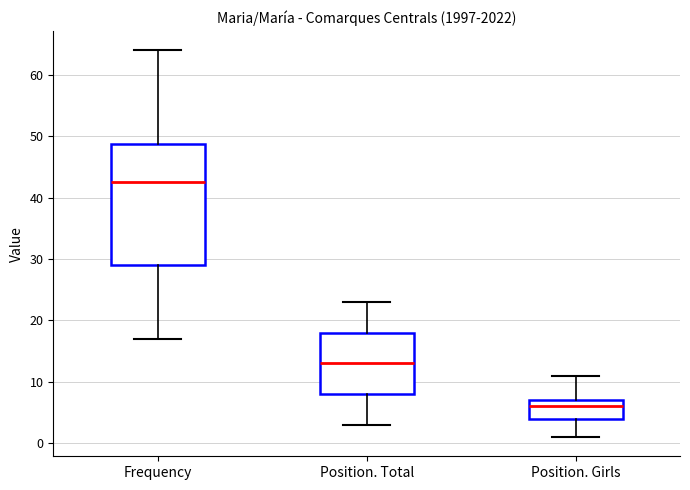

Reading left to right, transcribe this box plot: for each box, give where its median line is, the range the box spans, and where its two whiskers end, as read against the y-axis. The values are not printed on the chart, so give them approximately, as read against the axis.

Frequency: median 43, box 29 to 49, whiskers 17 to 64
Position. Total: median 13, box 8 to 18, whiskers 3 to 23
Position. Girls: median 6, box 4 to 7, whiskers 1 to 11